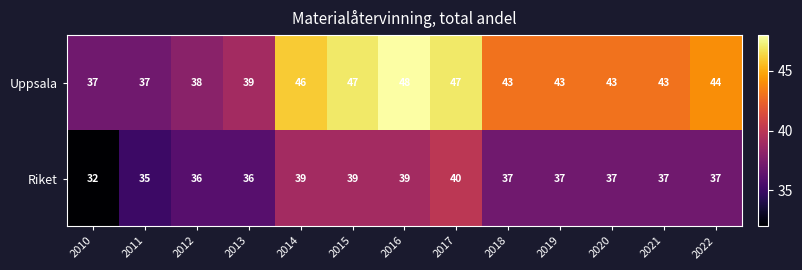

At 2014, list the series in order from smallest to largest.

Riket, Uppsala